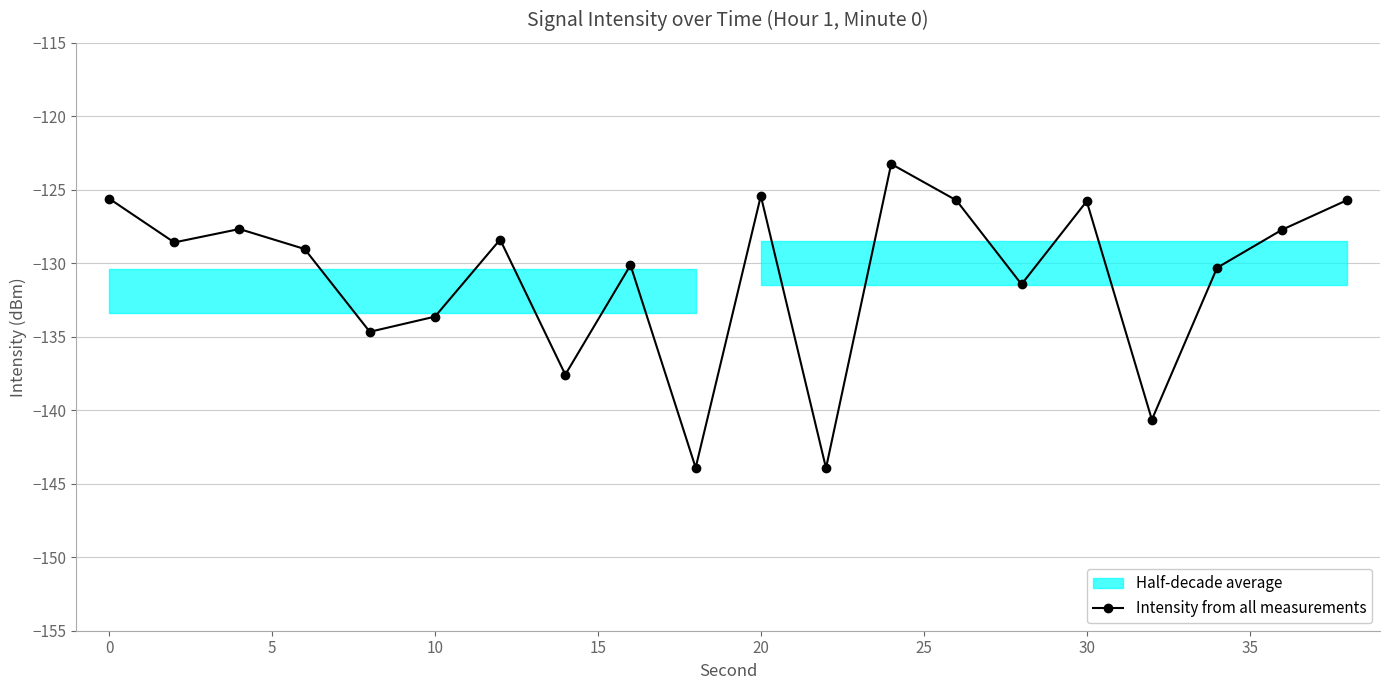

At which label is Intensity from all measurements closest to -133?

10